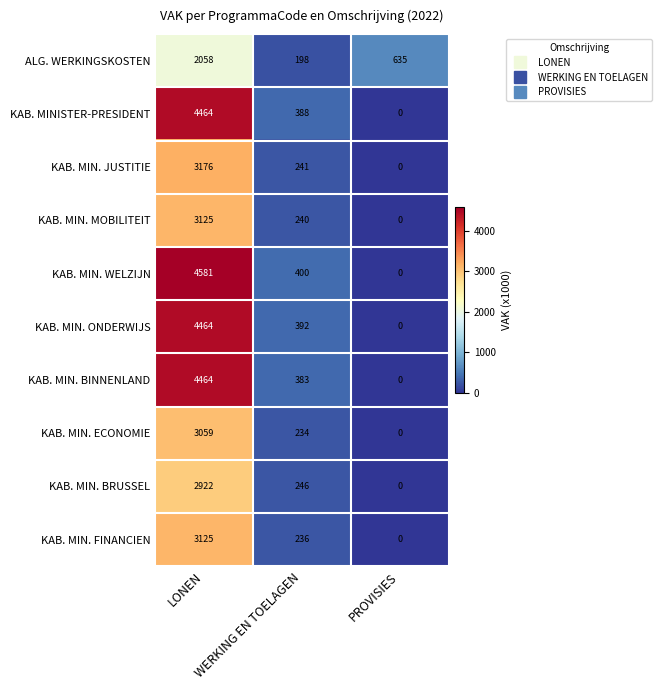

At which label is KAB. MIN. ECONOMIE closest to 1529?

WERKING EN TOELAGEN